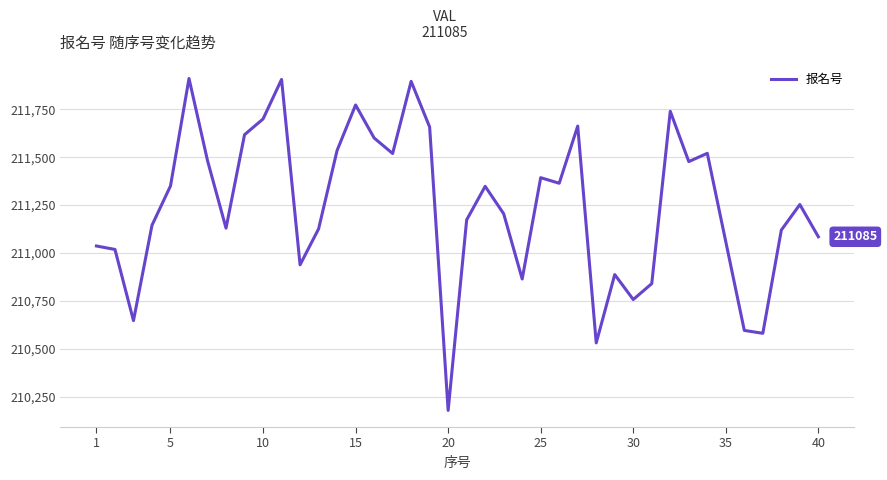

What is the greatest value displayed?

211910